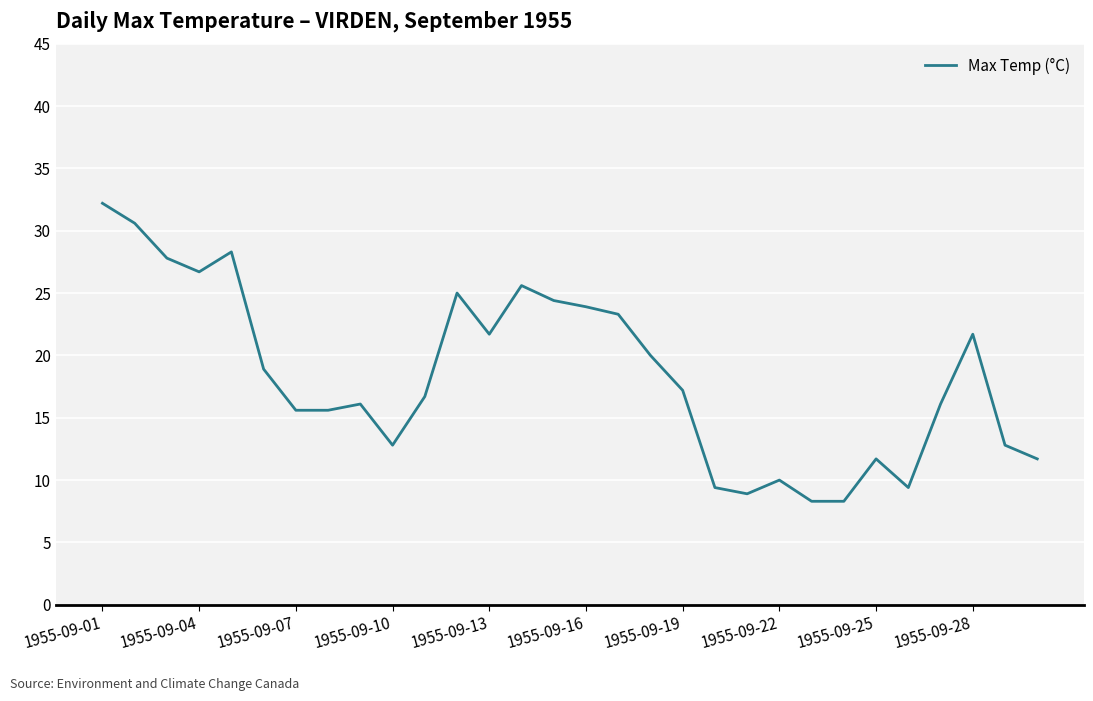

Reading right to left, list all the values displayed in this chart.

11.7	12.8	21.7	16.1	9.4	11.7	8.3	8.3	10.0	8.9	9.4	17.2	20.0	23.3	23.9	24.4	25.6	21.7	25.0	16.7	12.8	16.1	15.6	15.6	18.9	28.3	26.7	27.8	30.6	32.2